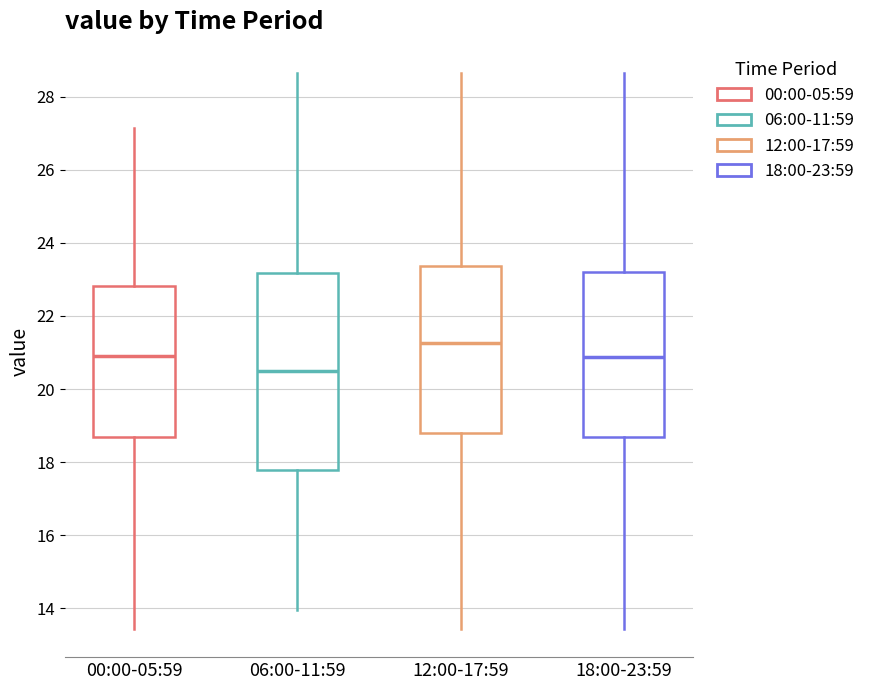

Which box has the highest median line?

12:00-17:59